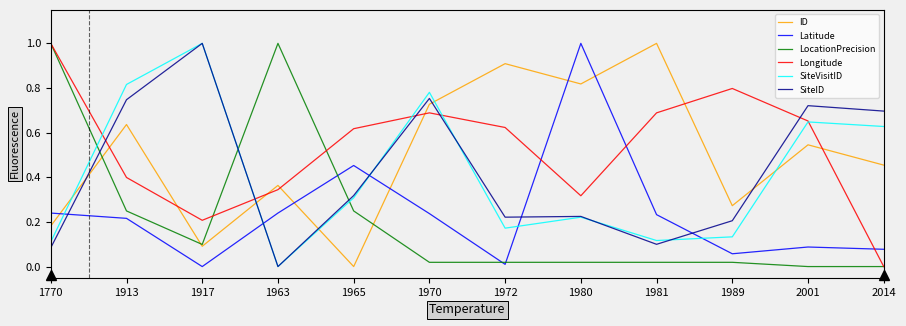

Is the value of Latitude at 1770 greater than the value of Longitude at 1917?

Yes